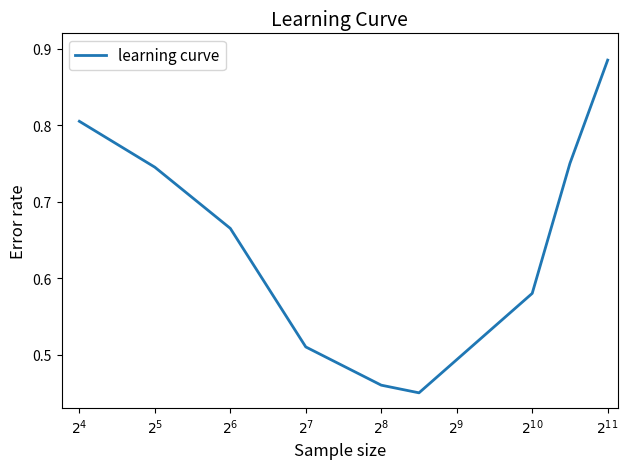

What is the difference between the maximum and minimum values?

0.4